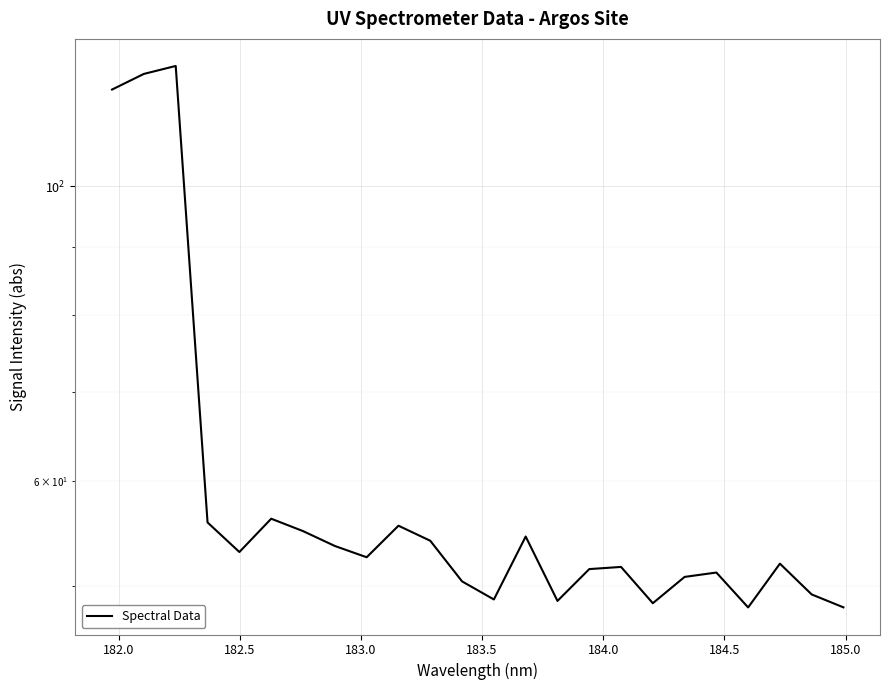

The chart shows a value of 28.1 at 17. True or false?

False